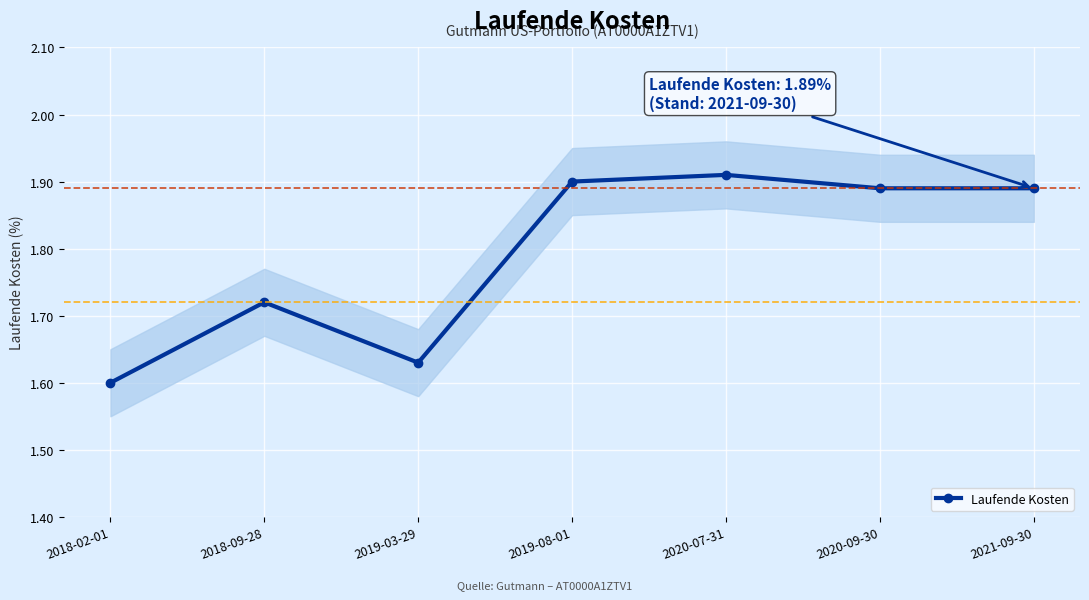

Rank the categories by value from highest to lowest.

2020-07-31, 2019-08-01, 2020-09-30, 2021-09-30, 2018-09-28, 2019-03-29, 2018-02-01